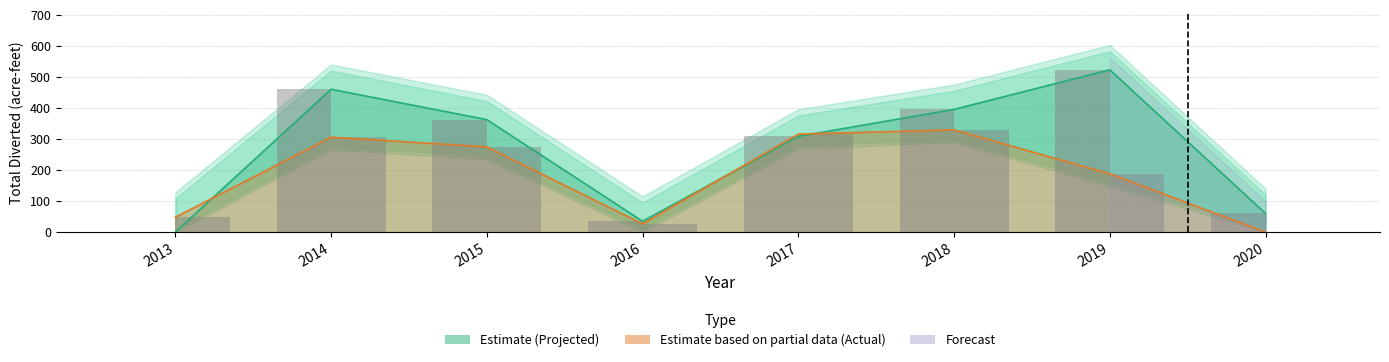

How many bars are there in total?

16